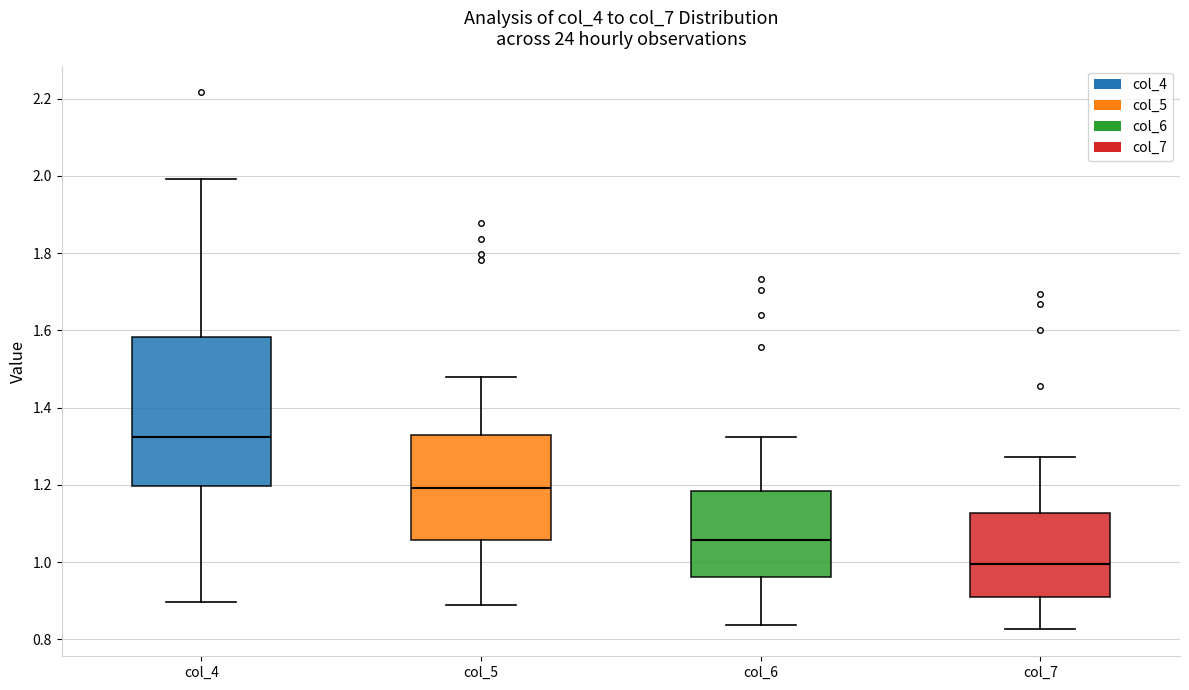

Reading left to right, transcribe this box plot: for each box, give where its median line is, the range the box spans, and where its two whiskers end, as read against the y-axis. The values are not printed on the chart, so give them approximately, as read against the axis.

col_4: median 1.32, box 1.20 to 1.58, whiskers 0.90 to 2.00
col_5: median 1.20, box 1.06 to 1.32, whiskers 0.90 to 1.48
col_6: median 1.06, box 0.96 to 1.18, whiskers 0.84 to 1.32
col_7: median 1.00, box 0.92 to 1.12, whiskers 0.82 to 1.28